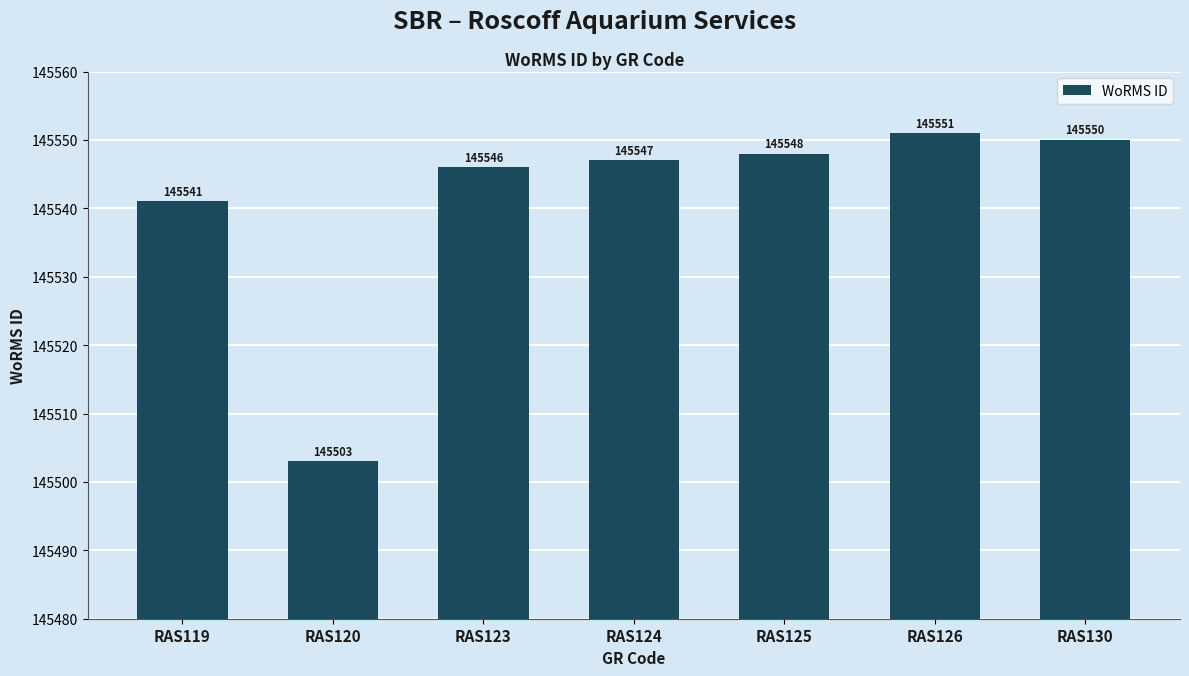

The chart shows a value of 145548 at RAS125. True or false?

True